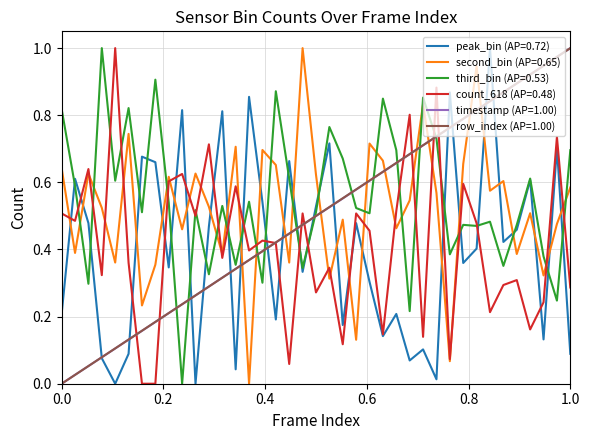

What are all the series names shown in the legend?

peak_bin (AP=0.72), second_bin (AP=0.65), third_bin (AP=0.53), count_618 (AP=0.48), timestamp (AP=1.00), row_index (AP=1.00)